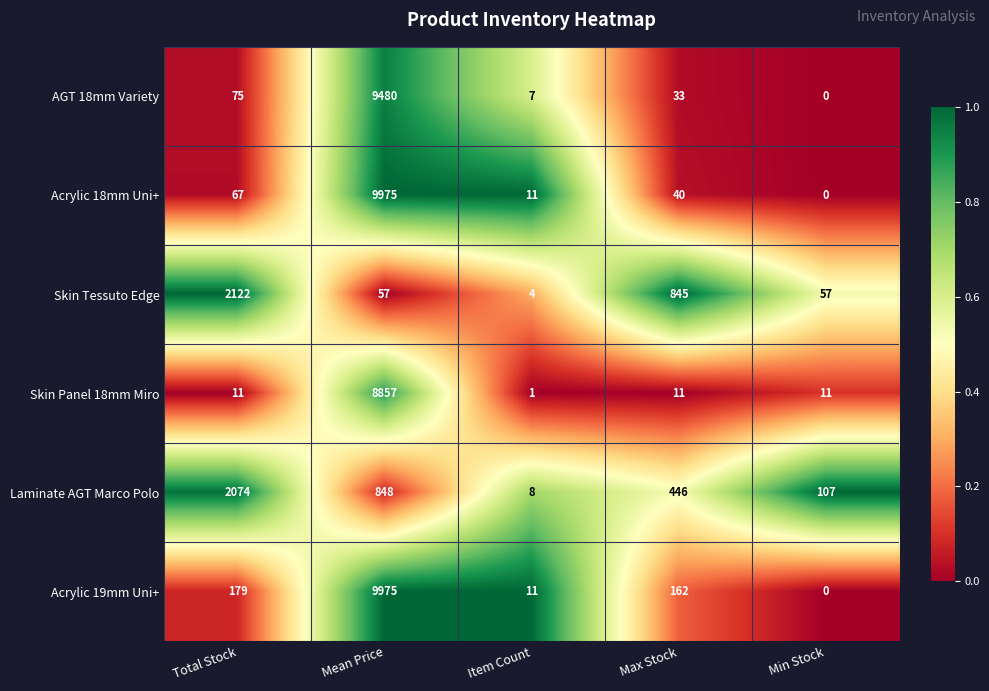

Which series changed the most between Total Stock and Mean Price?

Acrylic 18mm Uni+